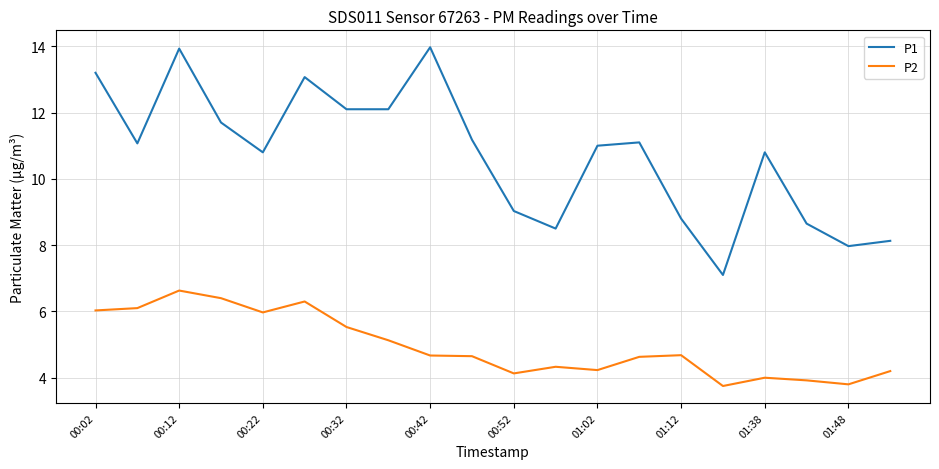

What is the difference between the maximum and minimum values in the P2 series?

2.9